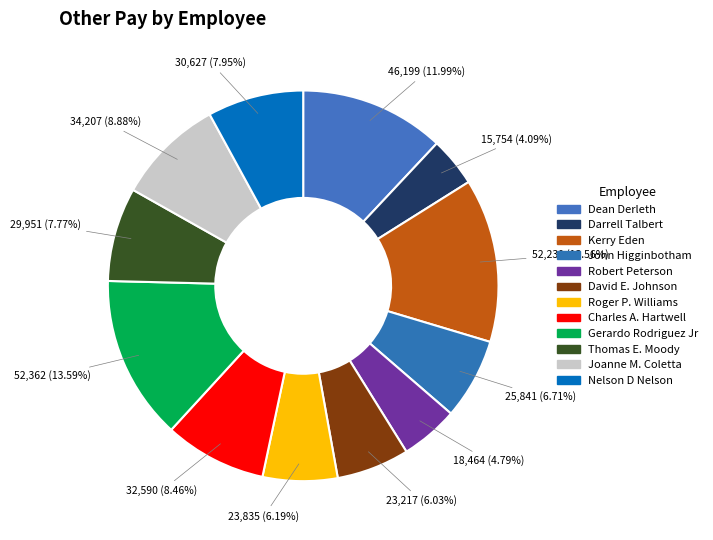

Combined, what portion of the pie is Roger P. Williams and John Higginbotham?

12.9%